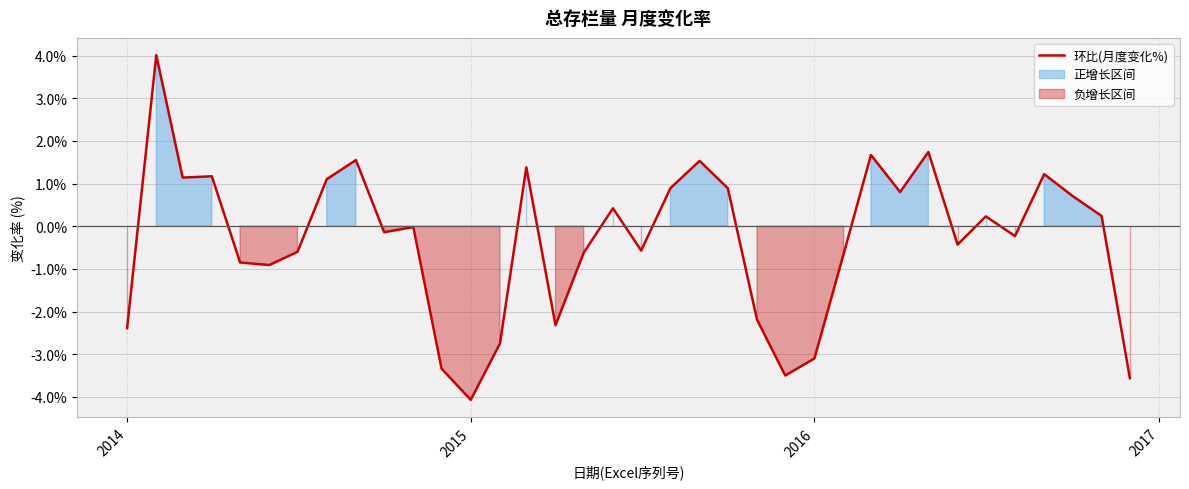

What is the lowest value of the 环比(月度变化%) series?

-4.1